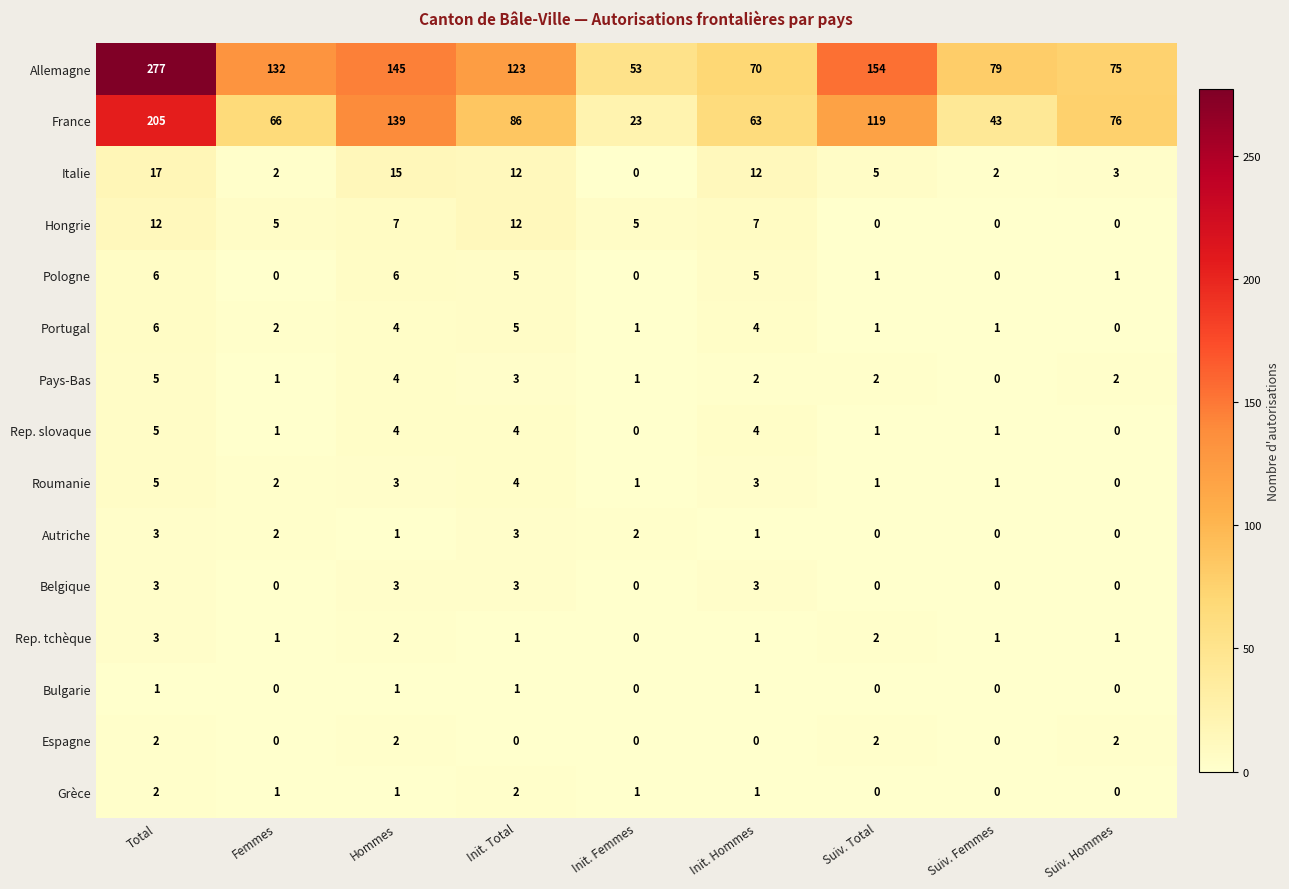

Between Init. Total and Init. Hommes, which series saw the biggest shift?

Allemagne